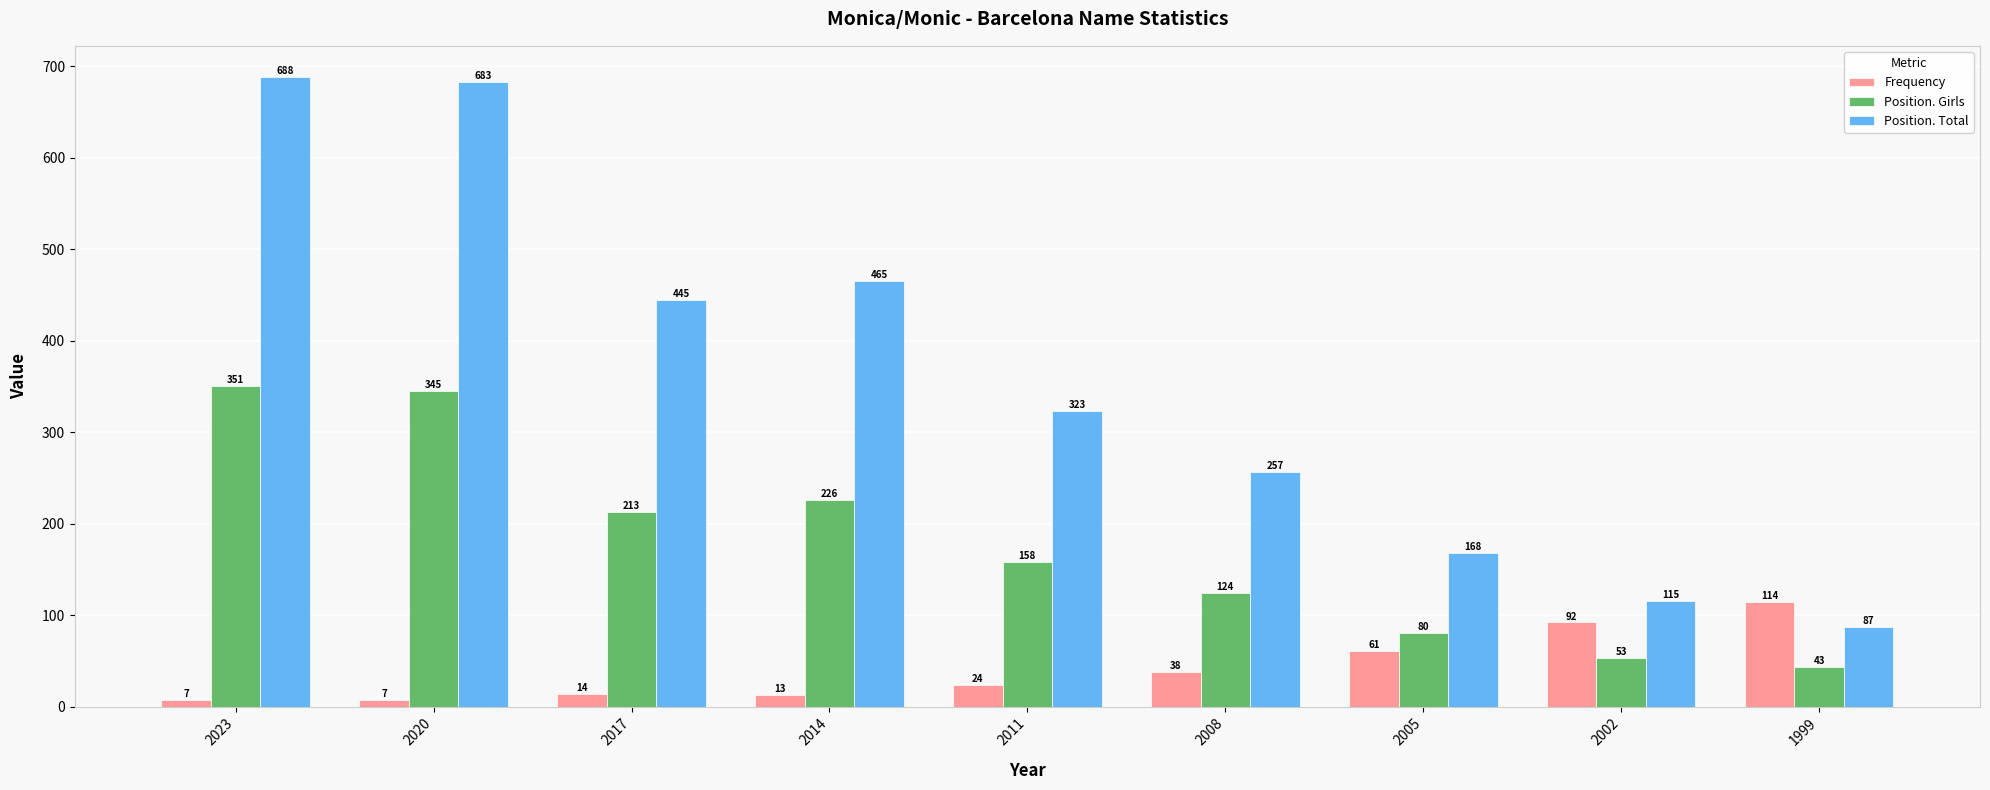

At which category is the sum across all series the highest?

2023